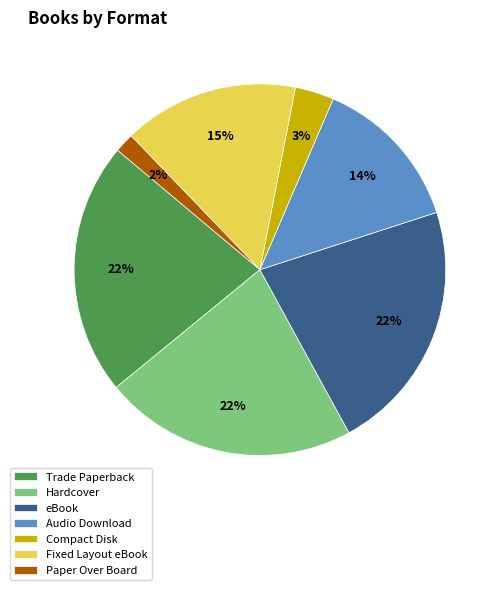

Do Audio Download and Paper Over Board together represent more than half of the pie?

No